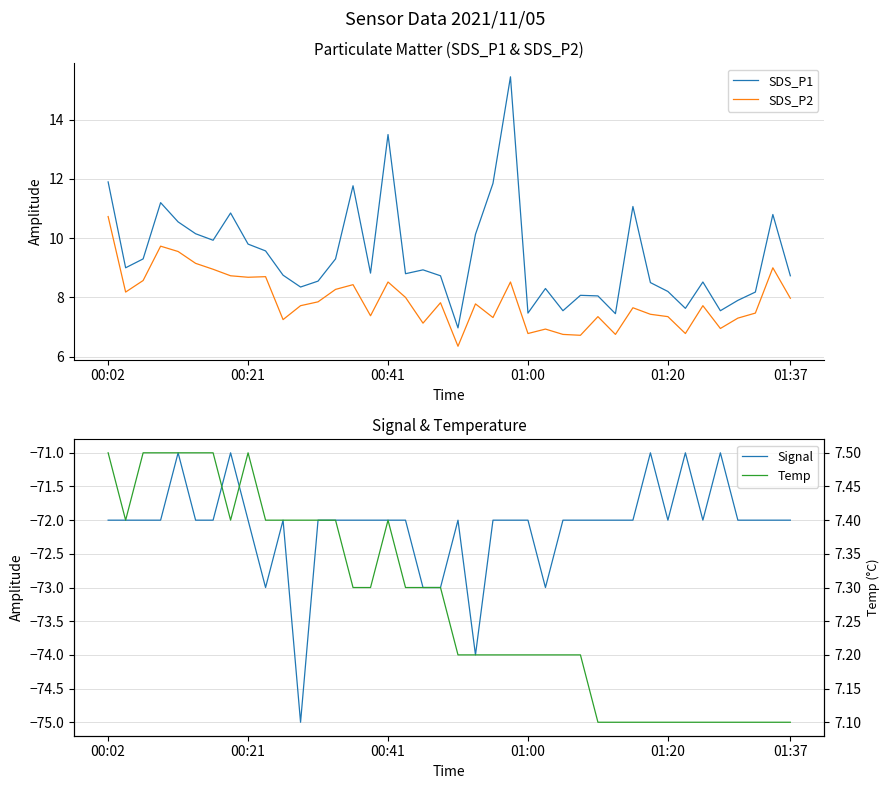

True or false: Signal and SDS_P2 intersect in this chart.

False